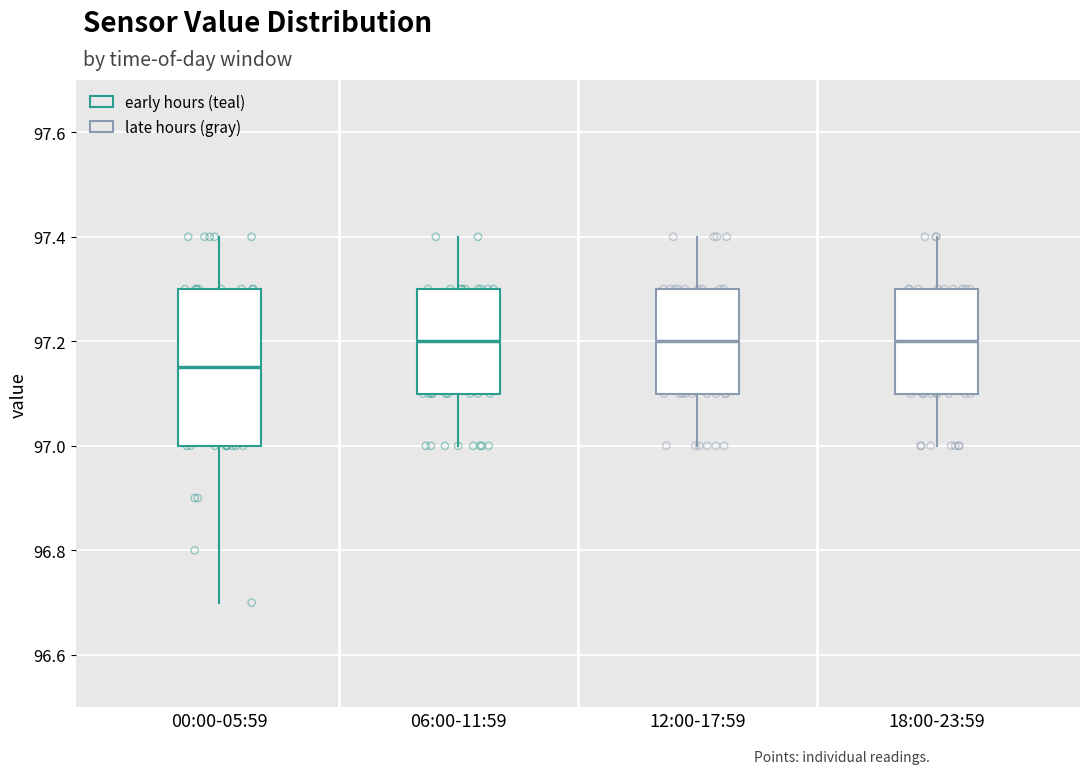

Reading left to right, transcribe this box plot: for each box, give where its median line is, the range the box spans, and where its two whiskers end, as read against the y-axis. The values are not printed on the chart, so give them approximately, as read against the axis.

00:00-05:59: median 97.16, box 97.00 to 97.30, whiskers 96.70 to 97.40
06:00-11:59: median 97.20, box 97.10 to 97.30, whiskers 97.00 to 97.40
12:00-17:59: median 97.20, box 97.10 to 97.30, whiskers 97.00 to 97.40
18:00-23:59: median 97.20, box 97.10 to 97.30, whiskers 97.00 to 97.40